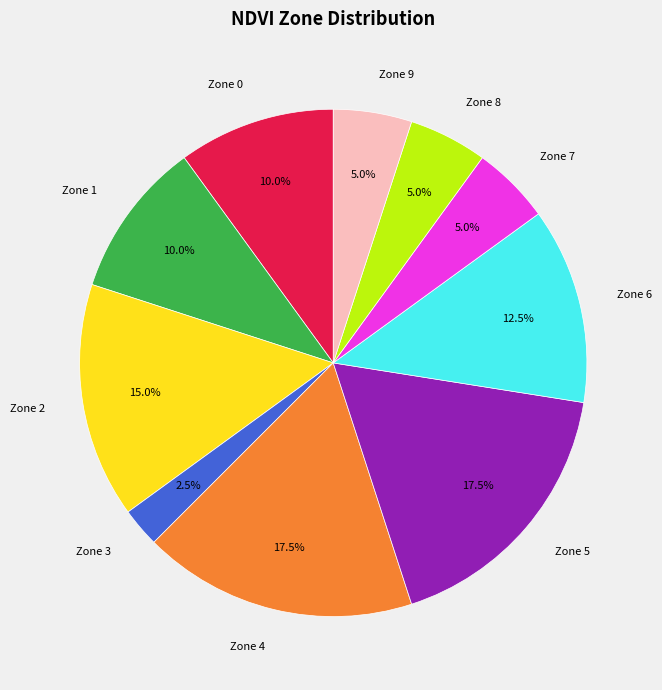

True or false: Zone 1 accounts for 23% of the total.

False